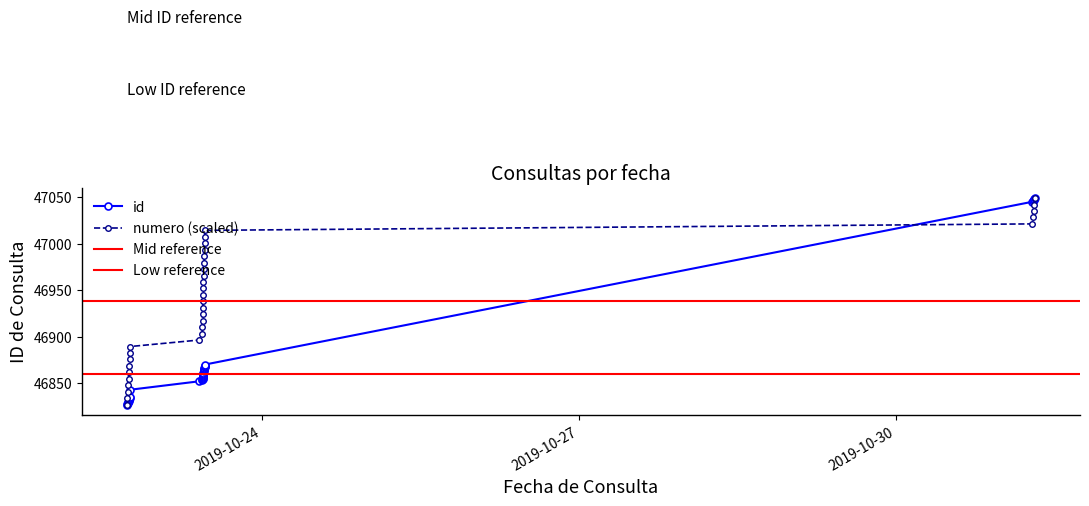

The numero series shows 47000.4 at 2019-10-23 10:58:06. True or false?

True